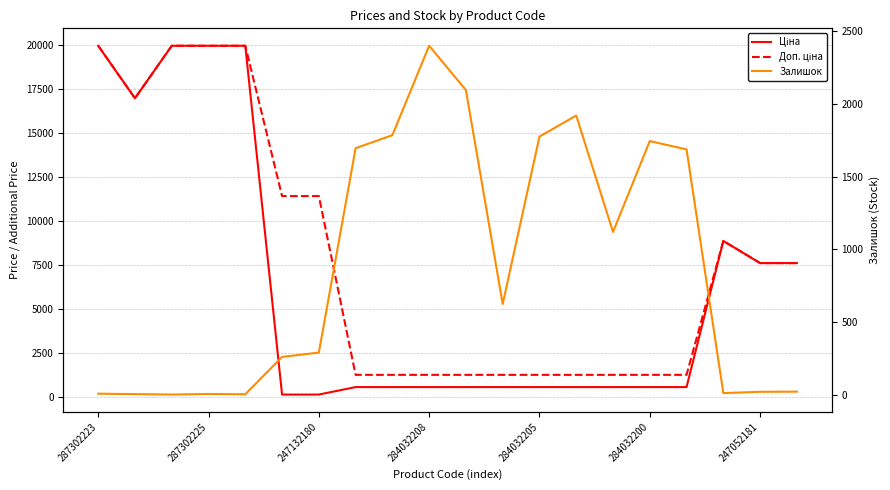

Is it true that Ціна equals 539.0 at 14?

True